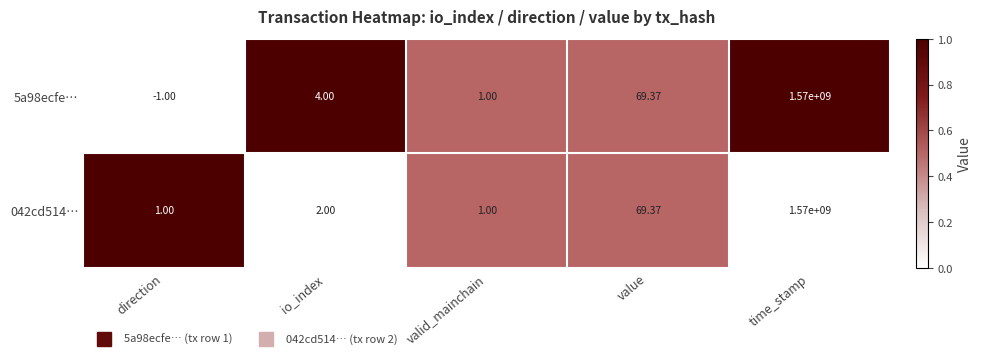

Is the value of 5a98ecfe… at value greater than the value of 042cd514… at io_index?

Yes